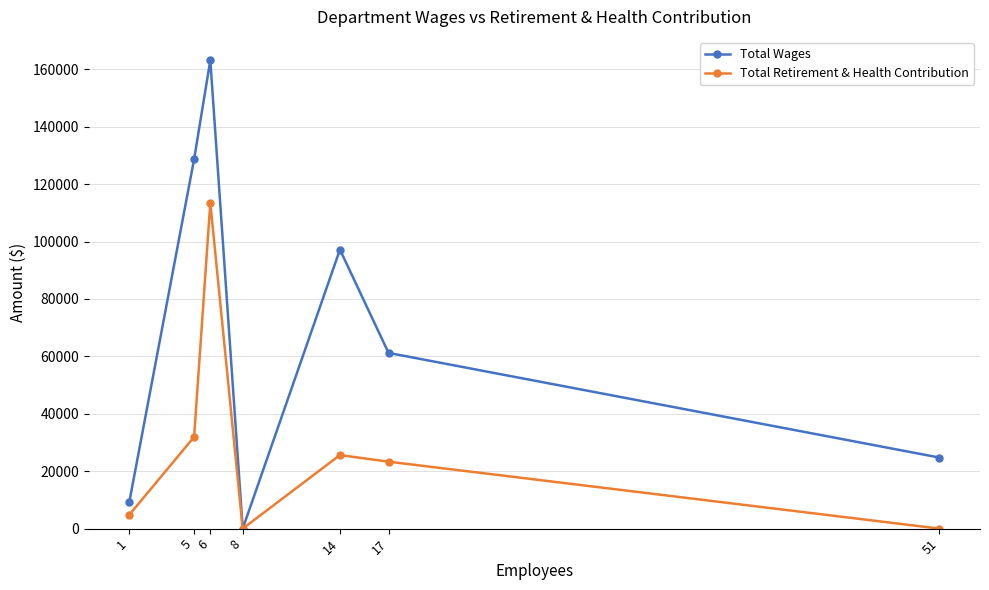

The Total Wages series shows 38803 at 6. True or false?

False